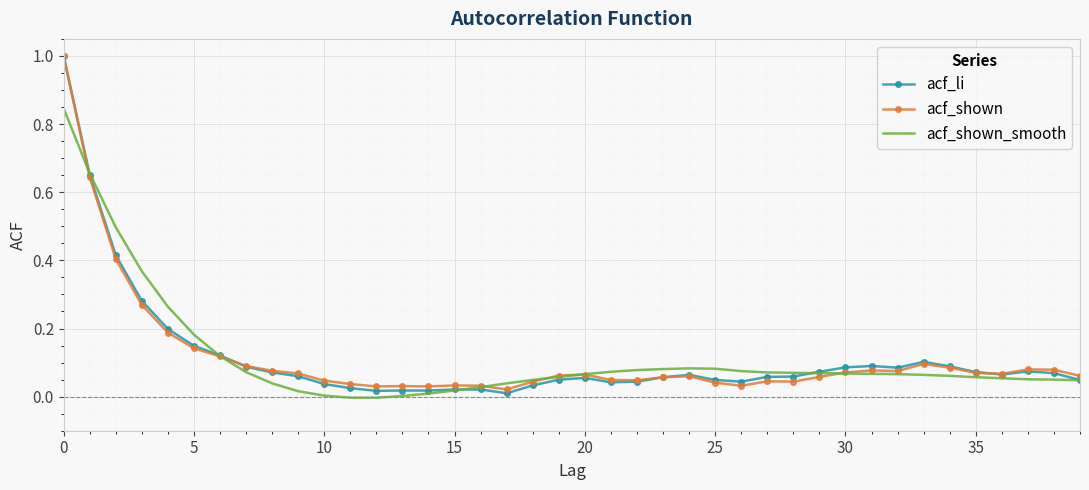

List the series in order of their overall mean, lowest first.

acf_shown_smooth, acf_li, acf_shown